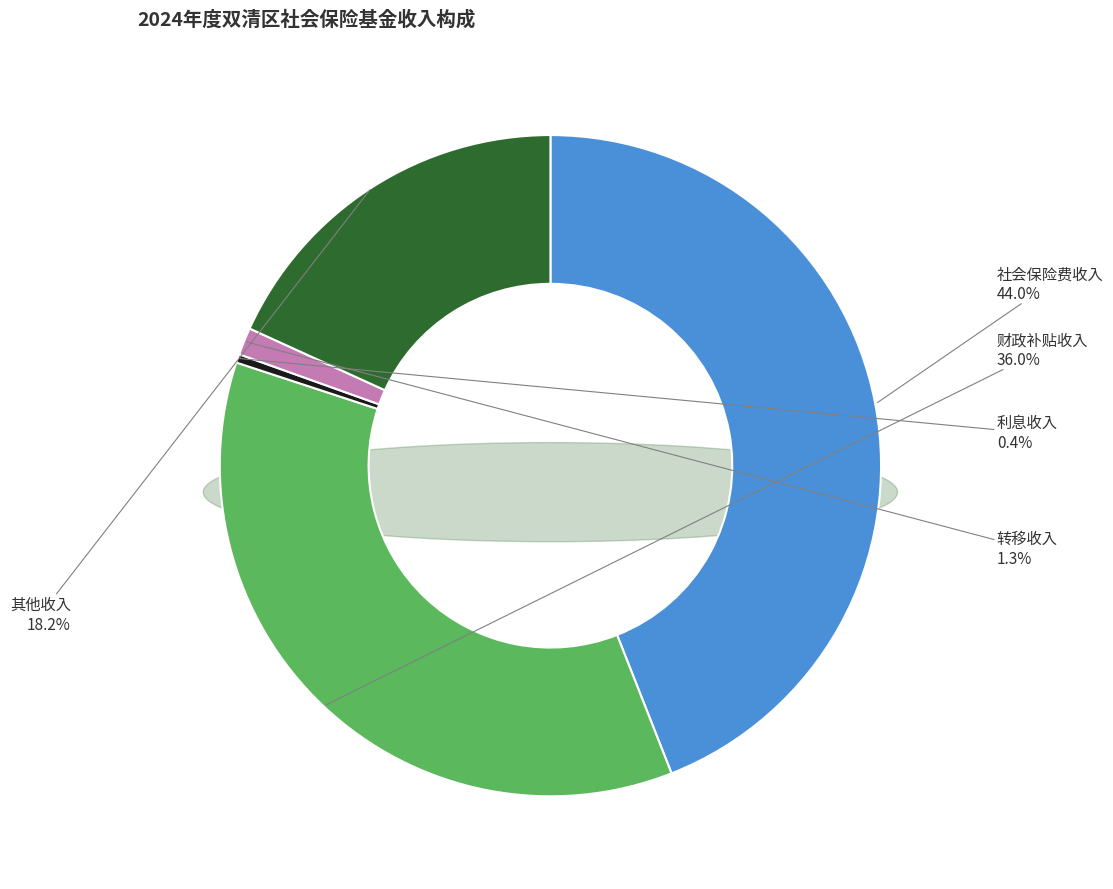

How many slices are in this pie chart?

5